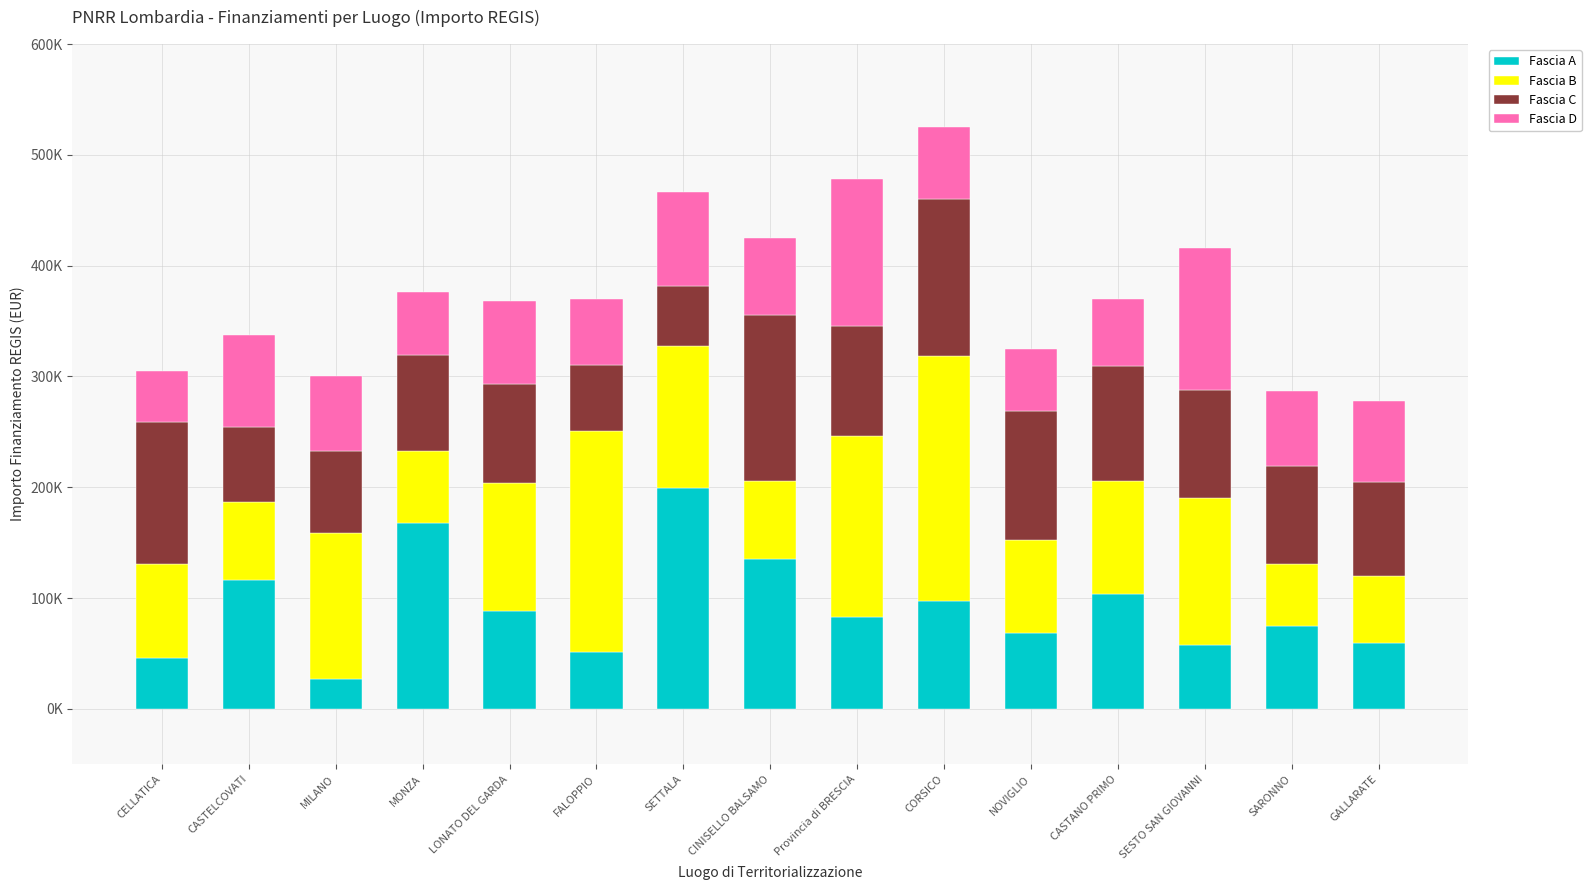

What is the sum of the Fascia C values at MILANO and CASTELCOVATI?

141339.8